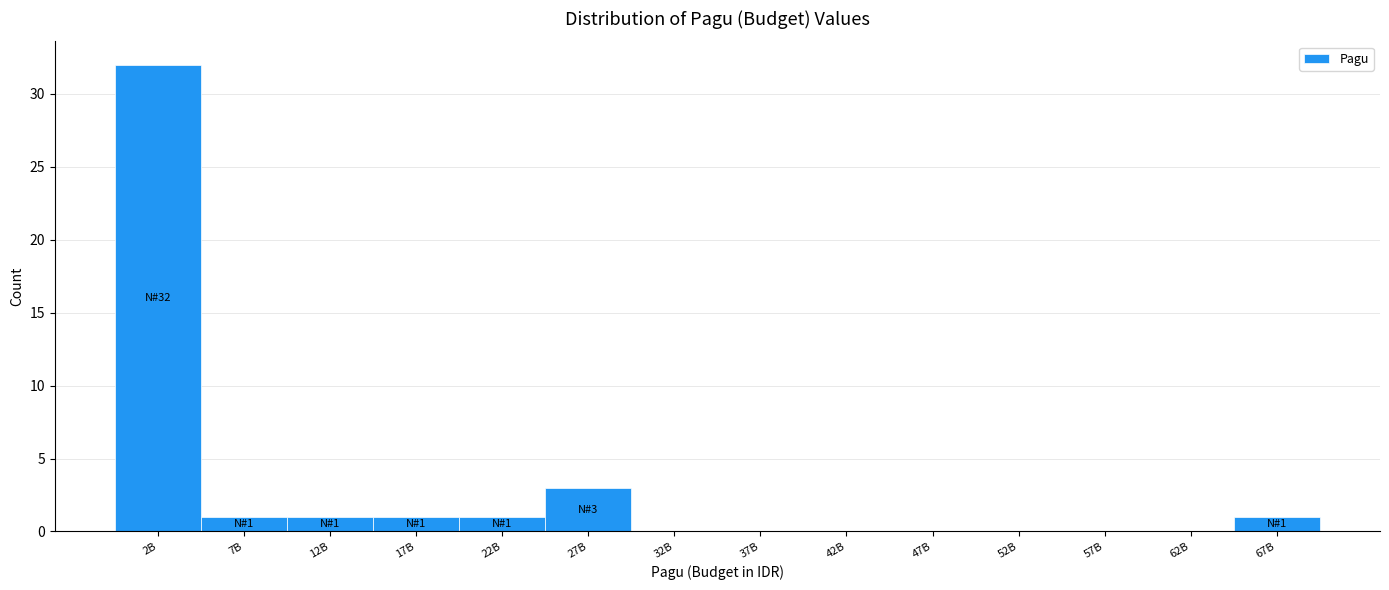

Reading left to right, transcribe all the data shown in this chart.

2B=32	7B=1	12B=1	17B=1	22B=1	27B=3	32B=0	37B=0	42B=0	47B=0	52B=0	57B=0	62B=0	67B=1